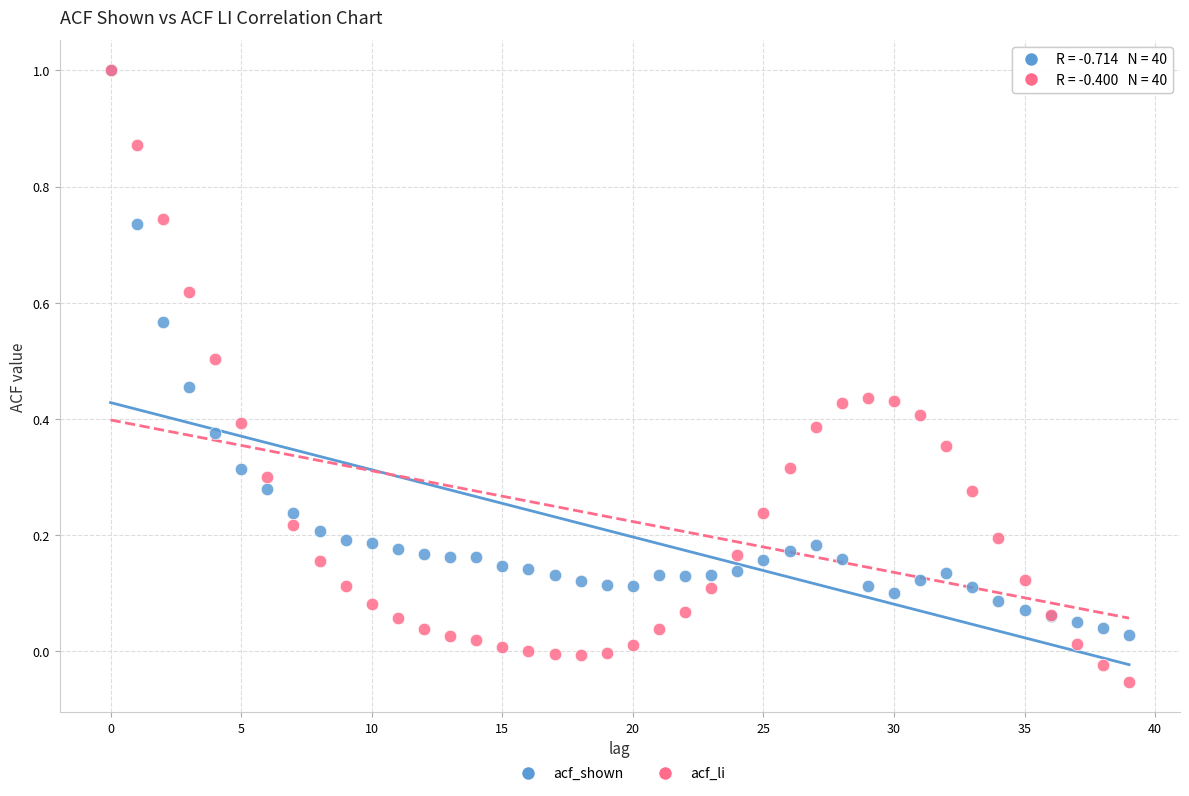

Which series contains the lowest Y value?

acf_li